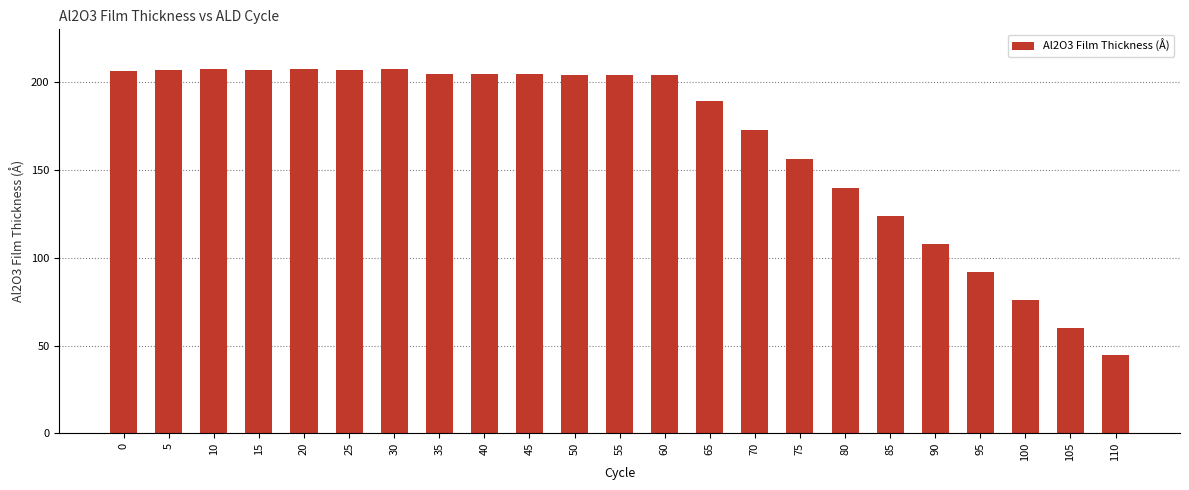

How many data points are less than 204?

10